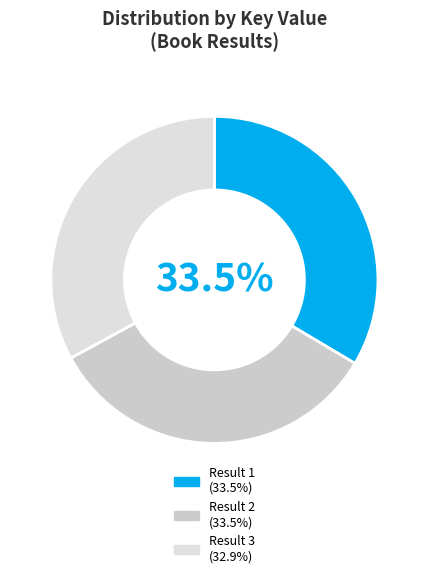

How many slices are in this pie chart?

3